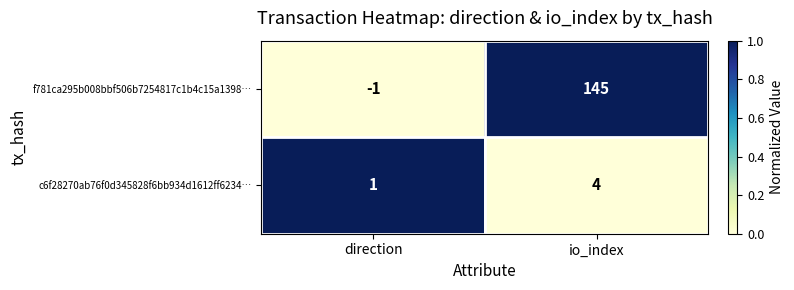

Which series has the largest range (max minus min)?

f781ca295b008bbf506b7254817c1b4c15a1398…